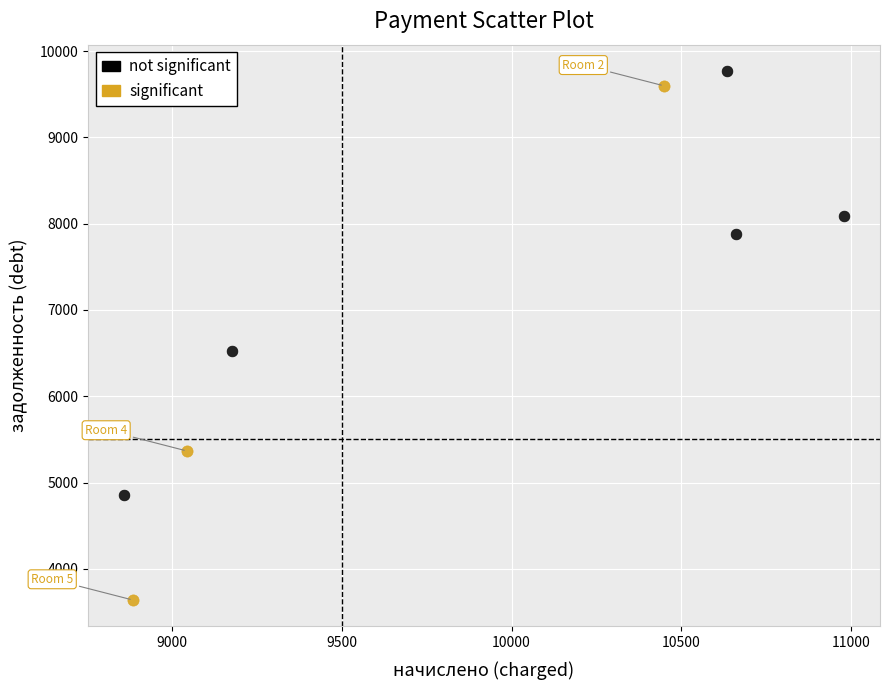

Which series has the largest Y range (max minus min)?

significant